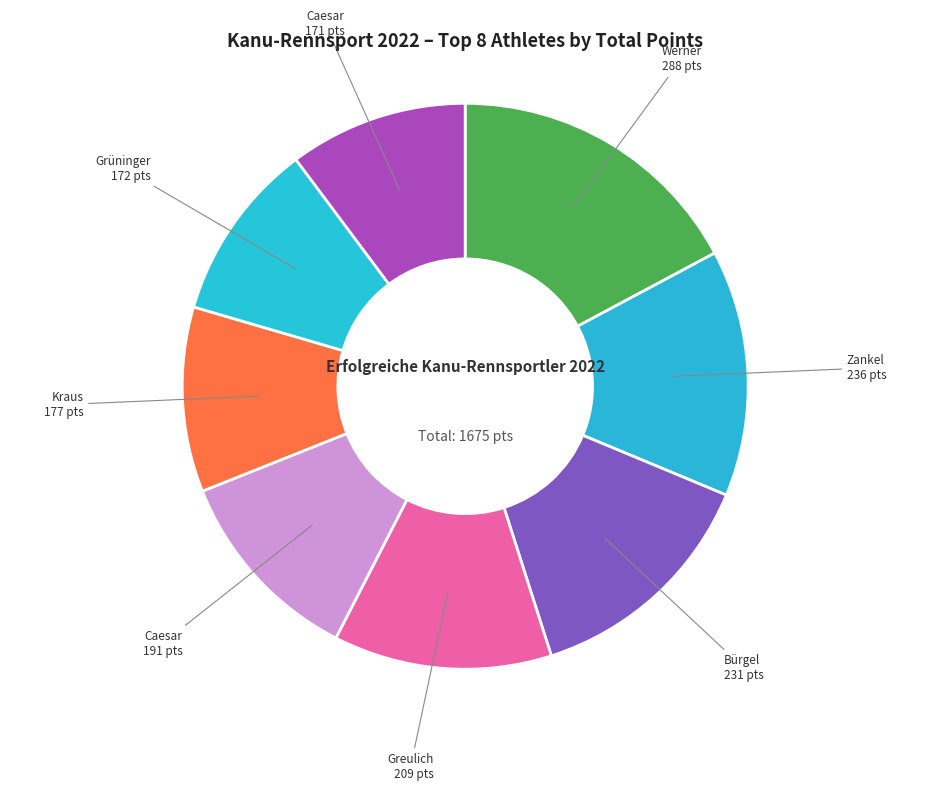

How many slices are in this pie chart?

8